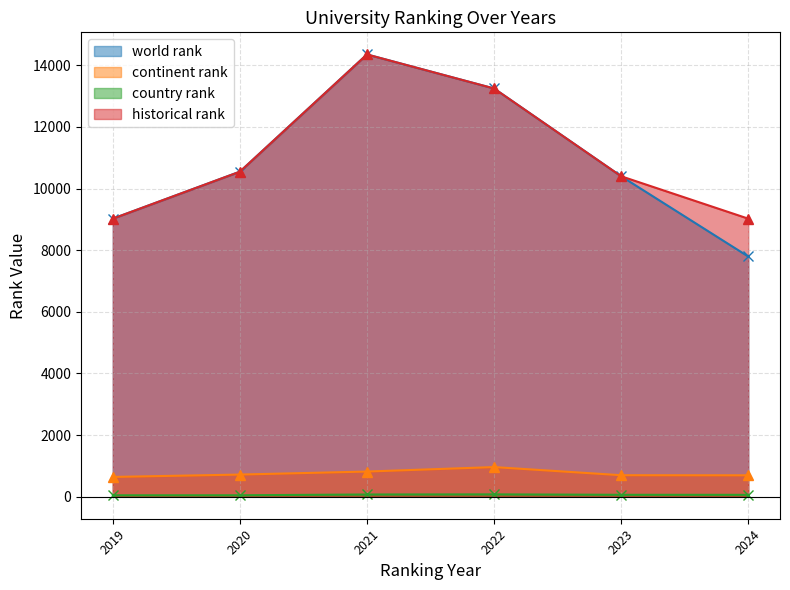

True or false: historical rank and country rank intersect in this chart.

False